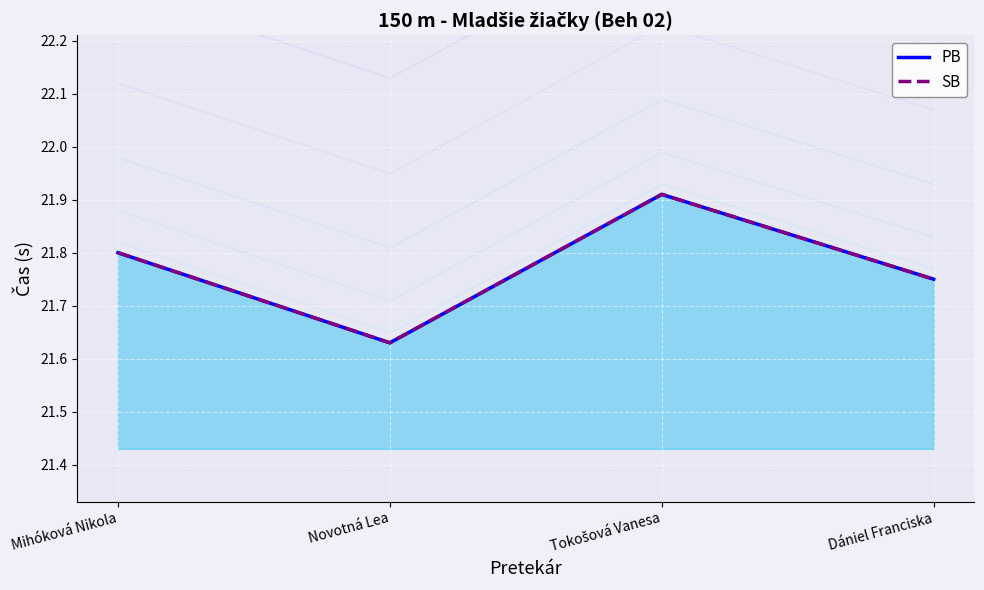

List the labels in order of SB value, largest first.

Tokošová Vanesa, Mihóková Nikola, Dániel Franciska, Novotná Lea